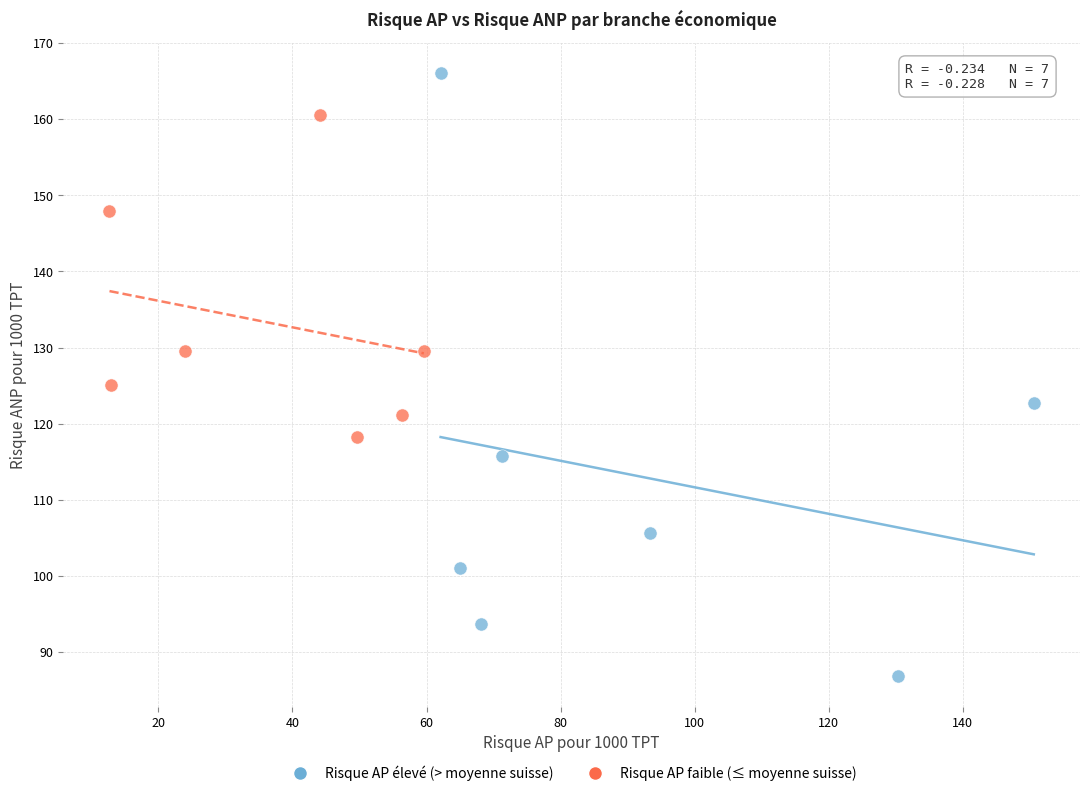

Which series has the widest spread of Y values?

Risque AP élevé (> moyenne suisse)